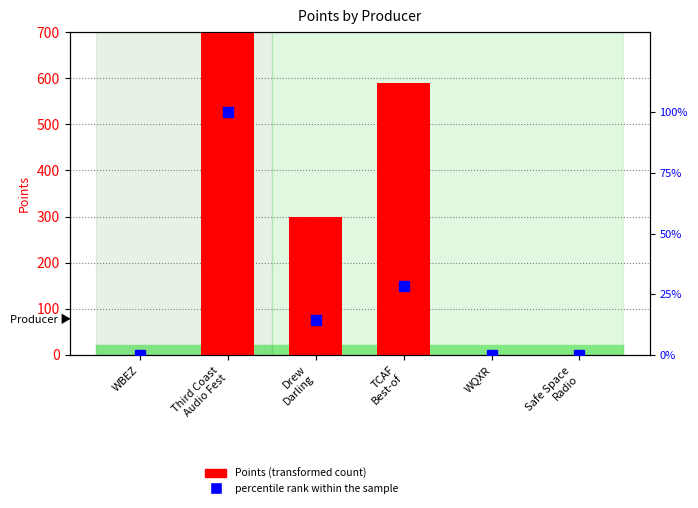

Which category has the lowest value in the percentile rank within the sample series?

WBEZ